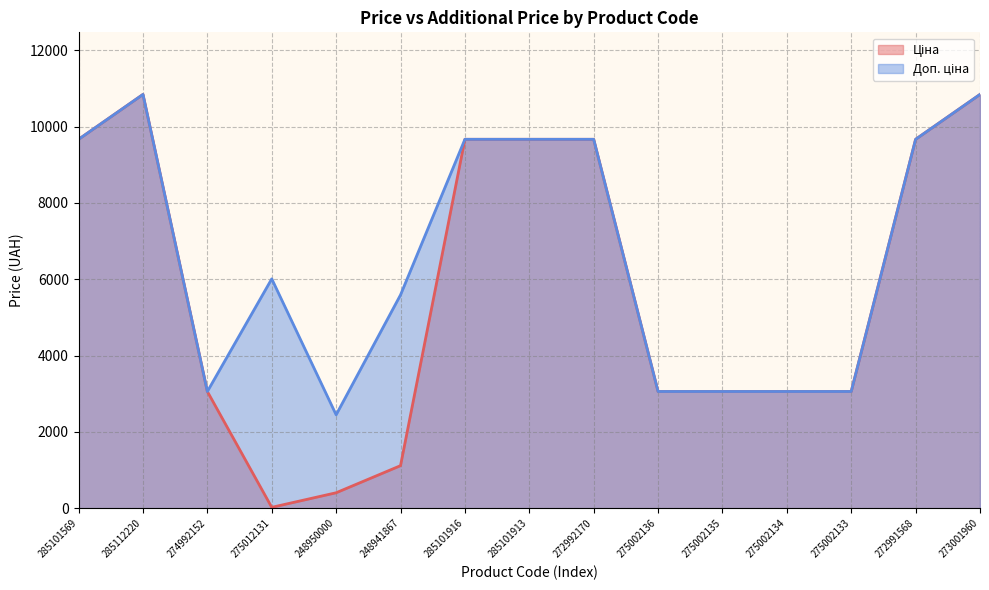

At how many categories does at least one series exceed 10456?

2